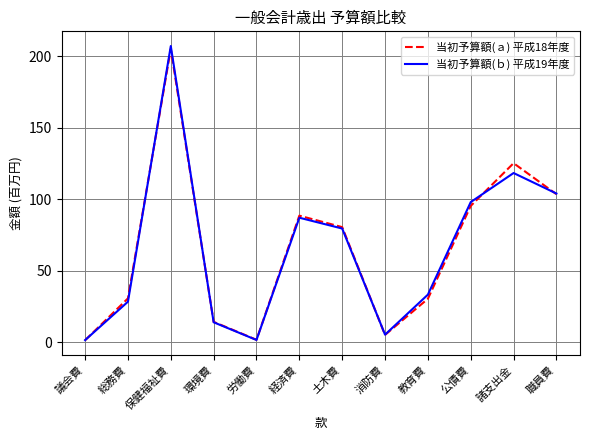

Which category has the highest value in the 当初予算額(ｂ) 平成19年度 series?

保健福祉費